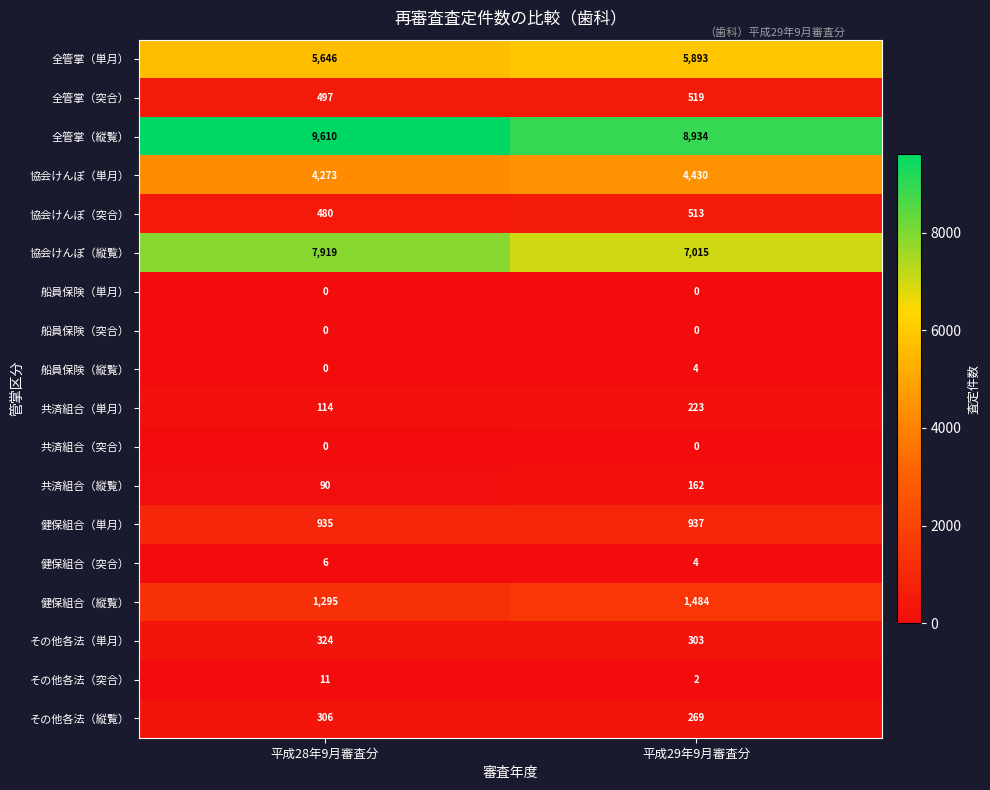

Rank the categories by 共済組合（単月） value from highest to lowest.

平成29年9月審査分, 平成28年9月審査分